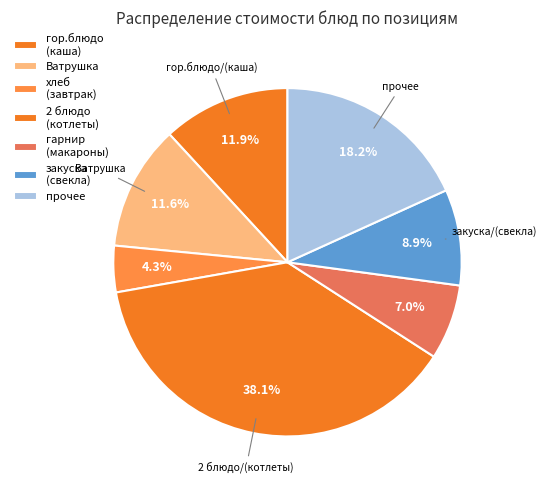

How many segments does this pie chart have?

7